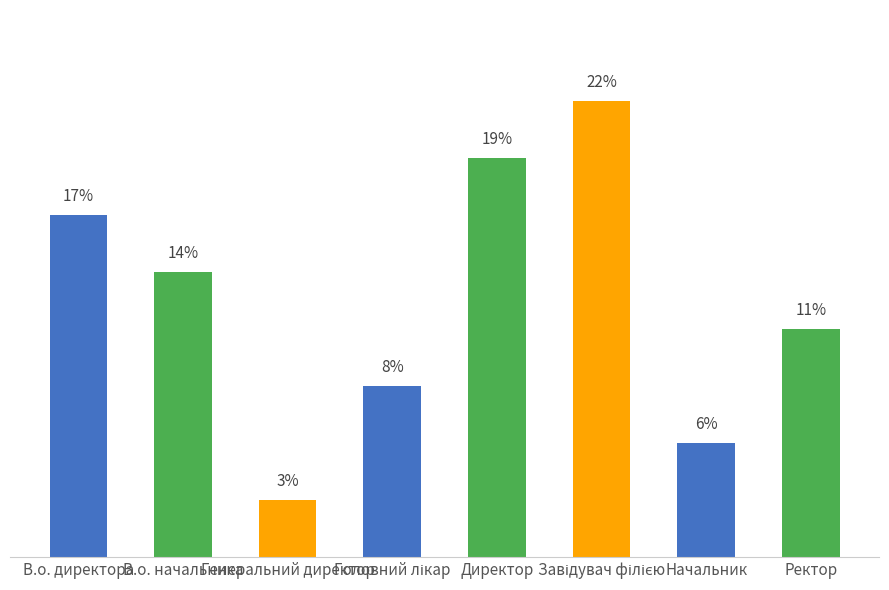

Does the chart contain any negative values?

No